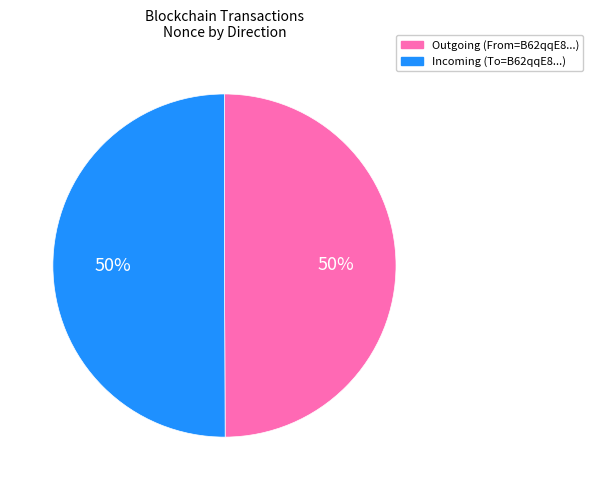

The Incoming (To=B62qqE8...) slice represents 63% of the pie. True or false?

False